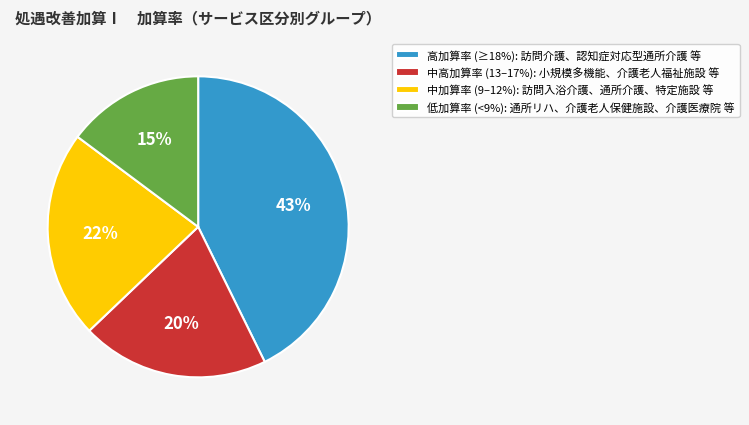

How many segments does this pie chart have?

4